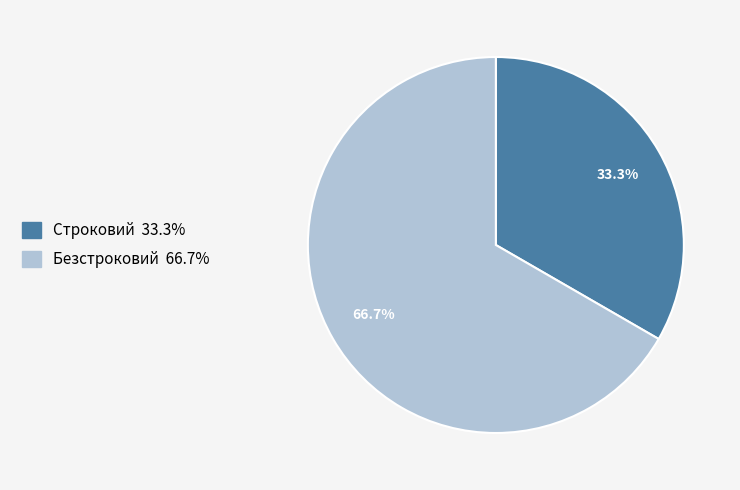

How many slices are in this pie chart?

2